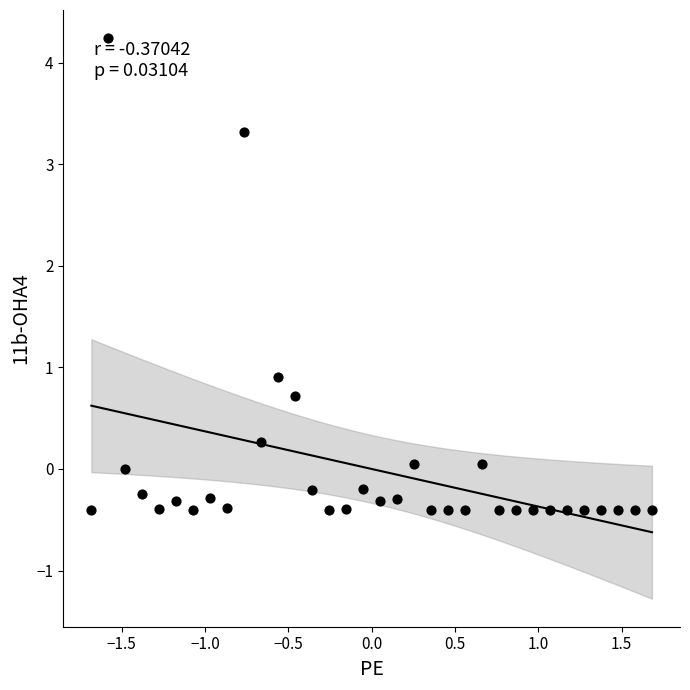

What is the range of X values (max minus min)?

3.4